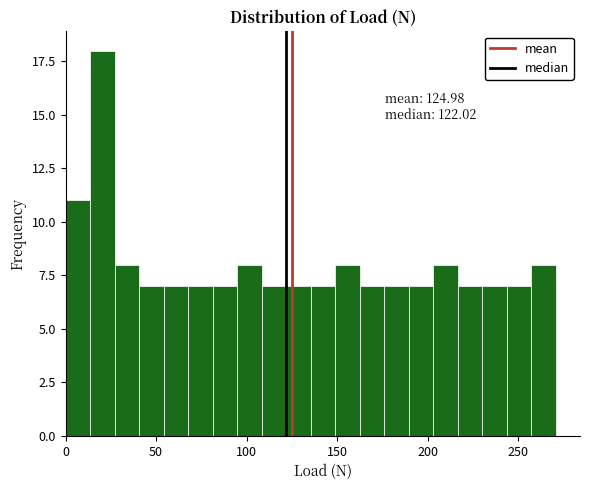

Around what value on the x-axis is the tallest bar? Give the approximate position of its centre, as read against the axis.

20